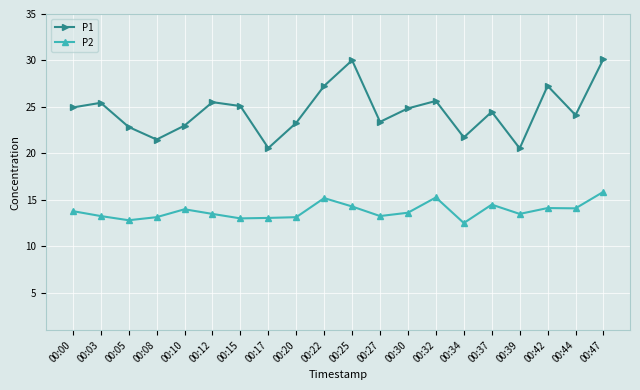

Is the value of P1 at 00:08 greater than the value of P2 at 00:32?

Yes